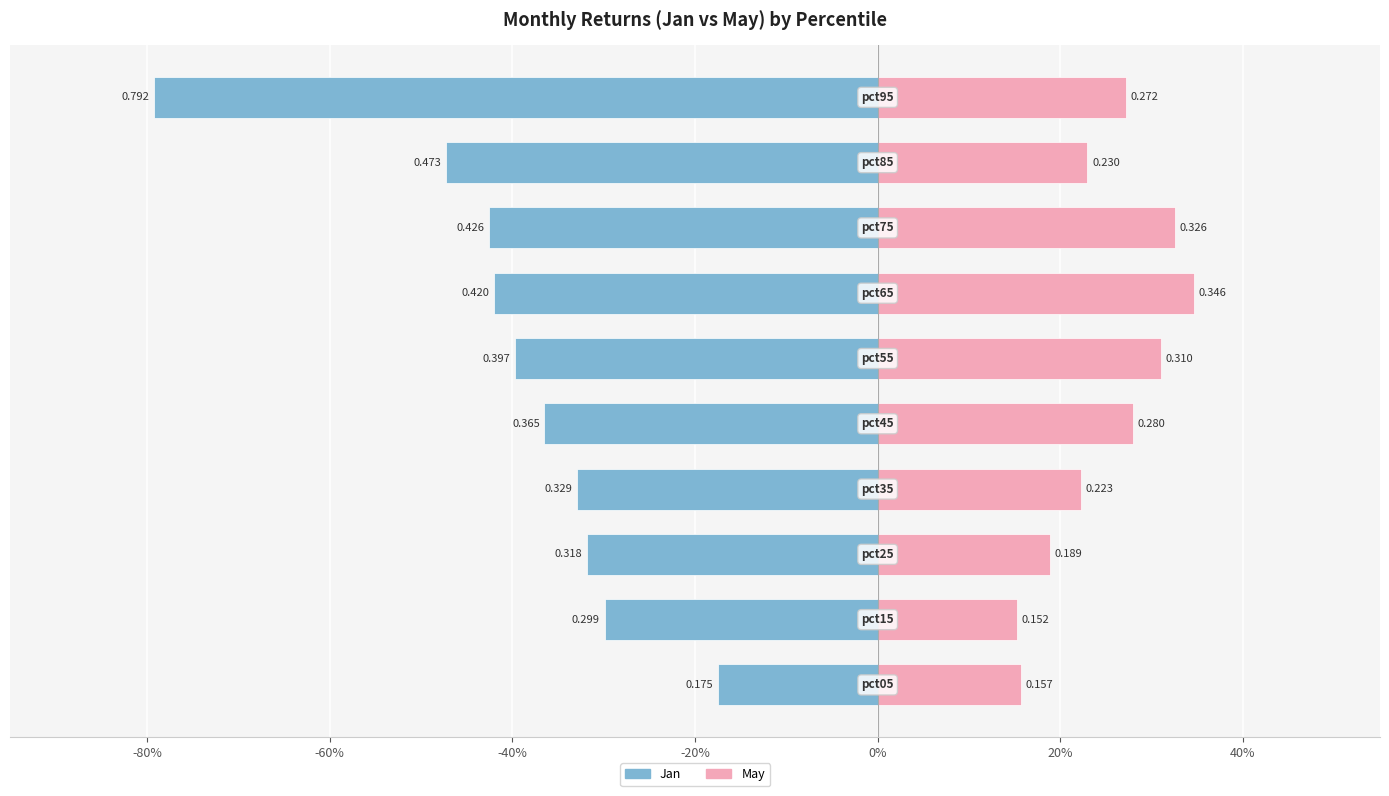

Is it true that May equals 0.3 at 9?

True